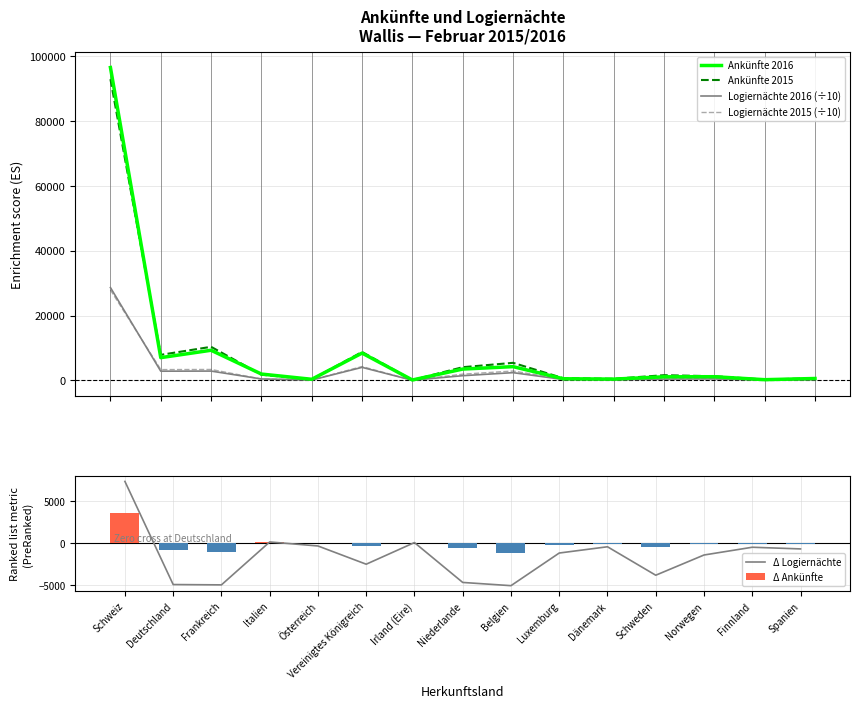

Are the bars grouped side by side (vs. stacked)?

Yes